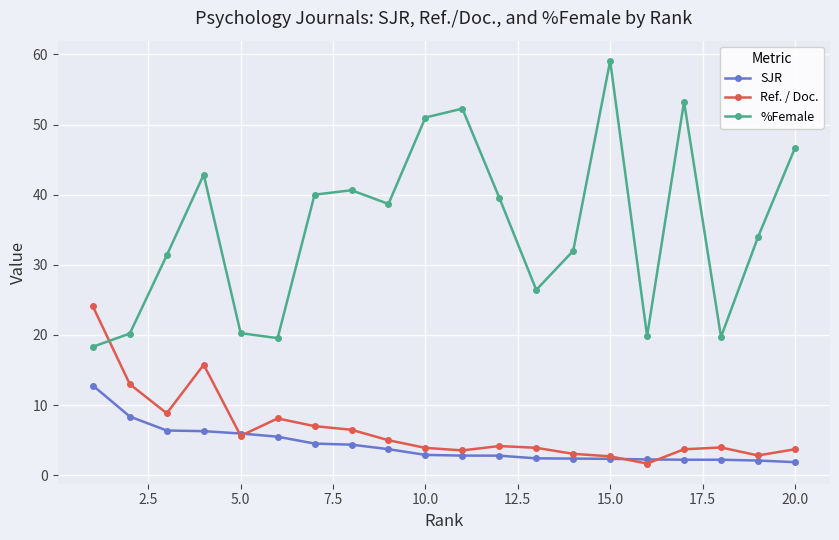

True or false: %Female and SJR intersect in this chart.

False